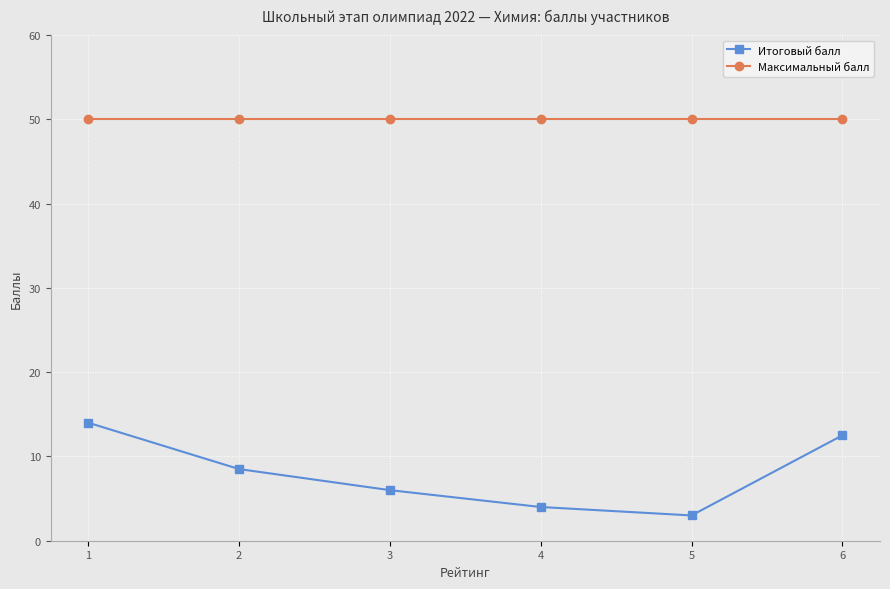

Is the value of Итоговый балл at 1 greater than the value of Максимальный балл at 2?

No